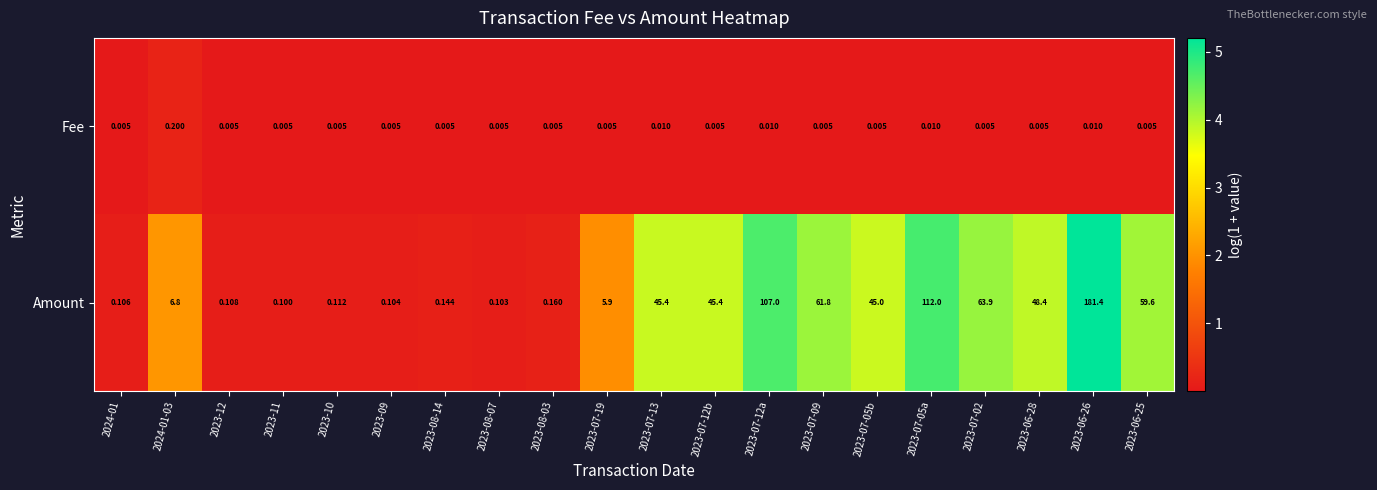

At 2023-12, list the series in order from largest to smallest.

Amount, Fee